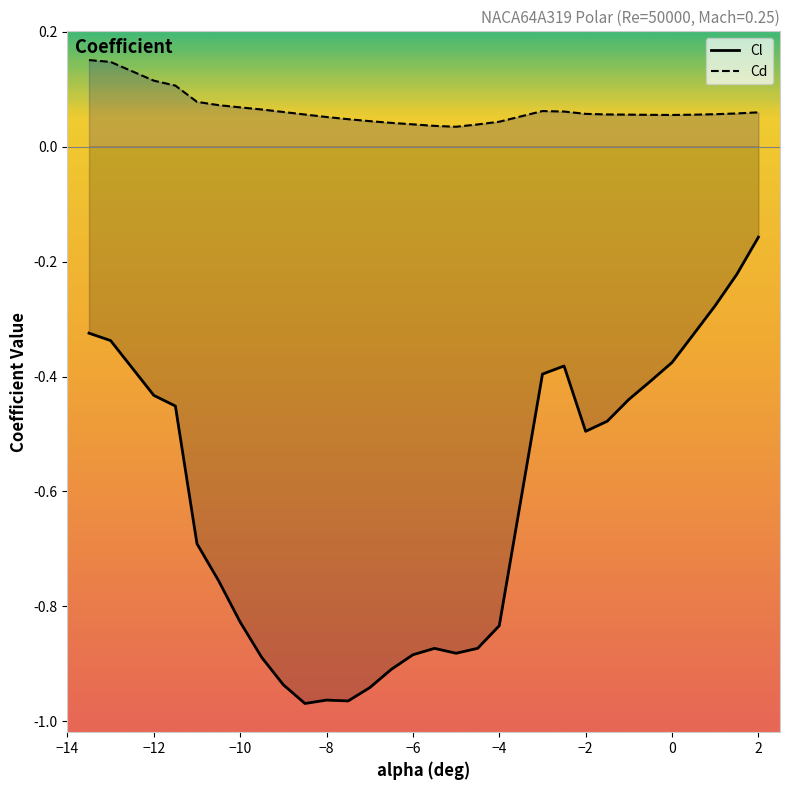

What is the lowest value of the Cl series?

-1.0